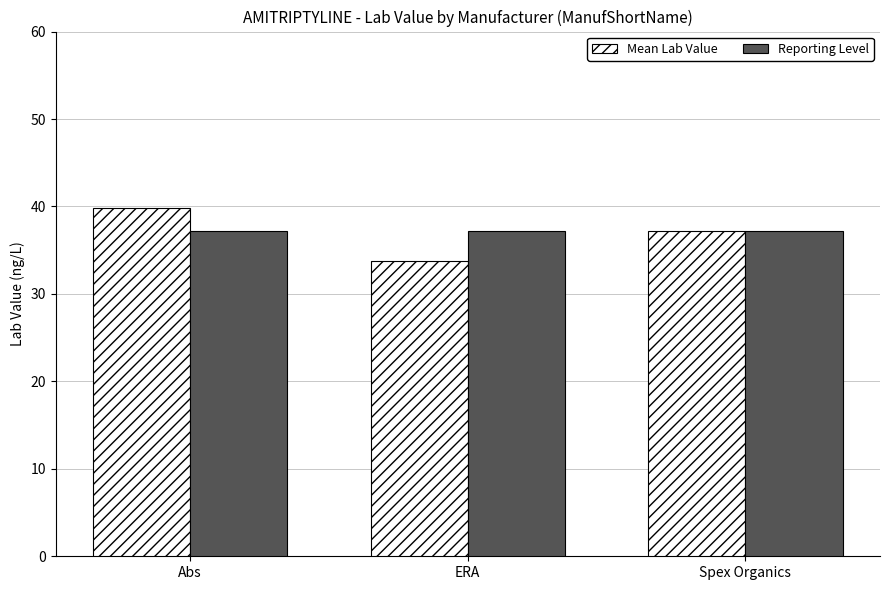

Reading left to right, list all the values displayed in this chart.

Mean Lab Value: 39.8	33.8	37.2
Reporting Level: 37.2	37.2	37.2